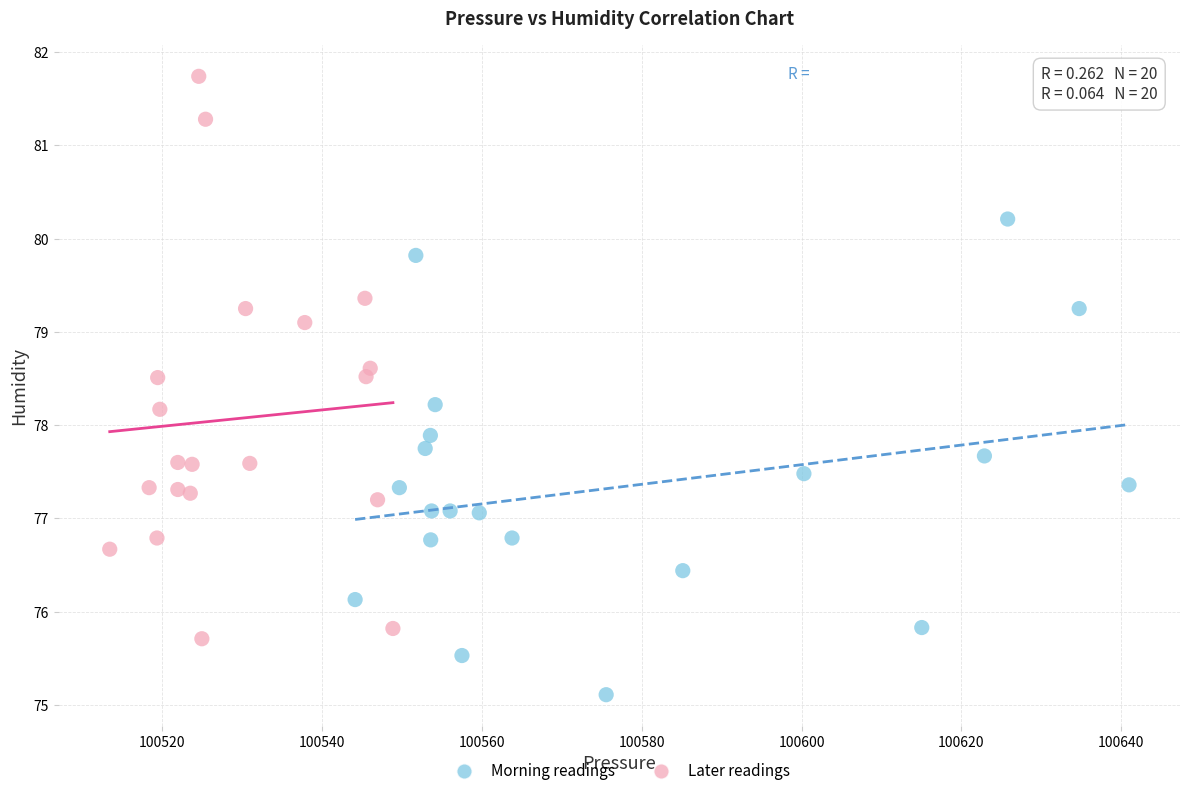

Which series has the widest spread of Y values?

Later readings